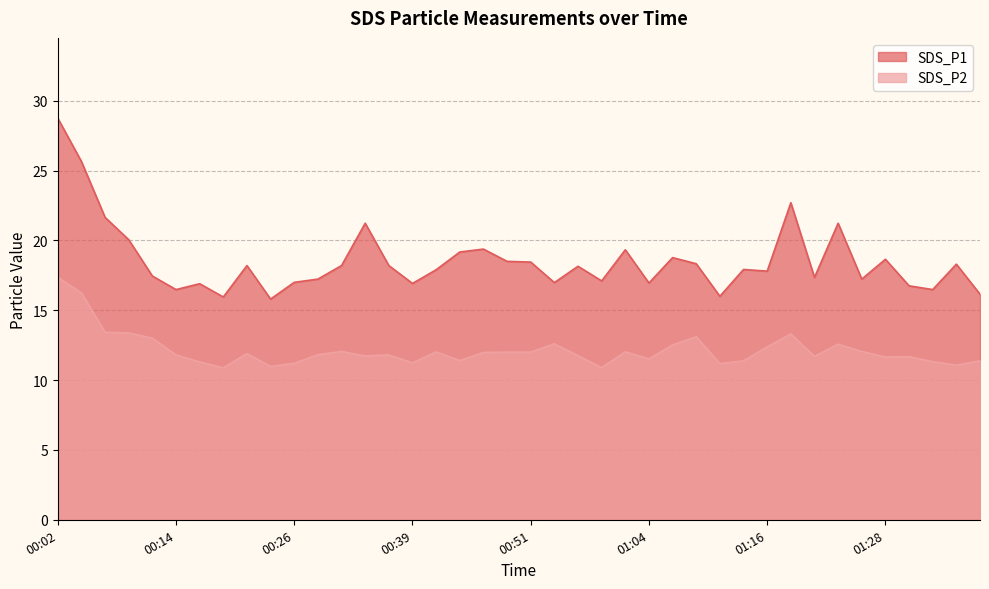

Reading right to left, extract all data points from this chart.

SDS_P1: 16.1	18.3	16.5	16.8	18.6	17.2	21.2	17.4	22.7	17.8	17.9	16.0	18.3	18.8	16.9	19.3	17.1	18.1	17.0	18.4	18.5	19.4	19.2	17.9	16.9	18.2	21.2	18.2	17.2	17.0	15.8	18.2	15.9	16.9	16.5	17.4	20.1	21.6	25.6	28.8
SDS_P2: 11.4	11.1	11.3	11.7	11.7	12.1	12.6	11.7	13.3	12.4	11.4	11.2	13.1	12.5	11.5	12.0	10.9	11.8	12.6	12.0	12.0	12.0	11.4	12.0	11.2	11.8	11.7	12.1	11.8	11.2	11.0	11.9	10.9	11.3	11.8	13.0	13.4	13.4	16.2	17.4